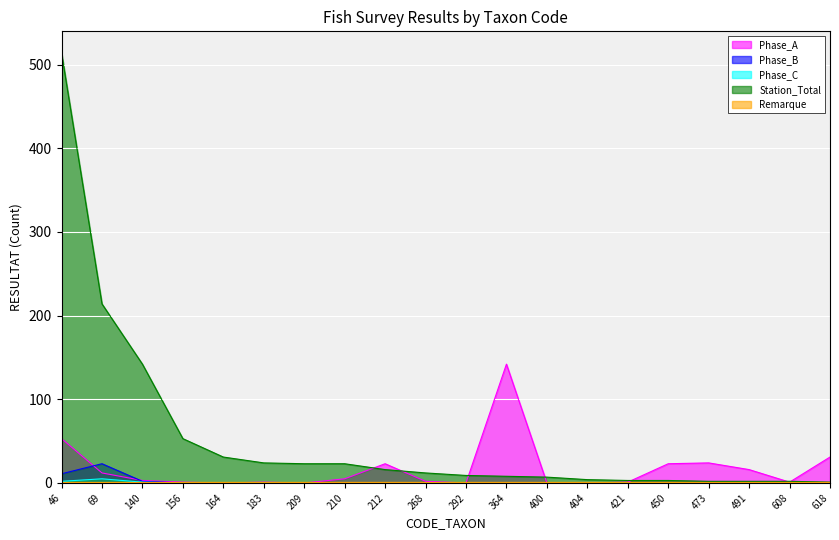

At which category is the sum across all series the highest?

46